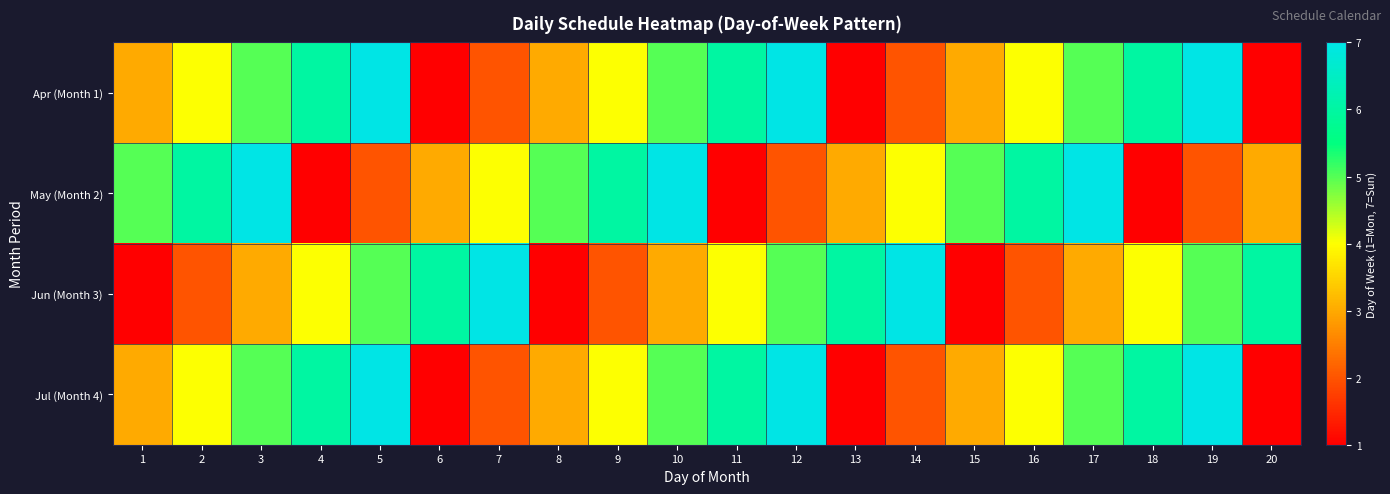

What is the spread (max minus min) of values at 9?

4